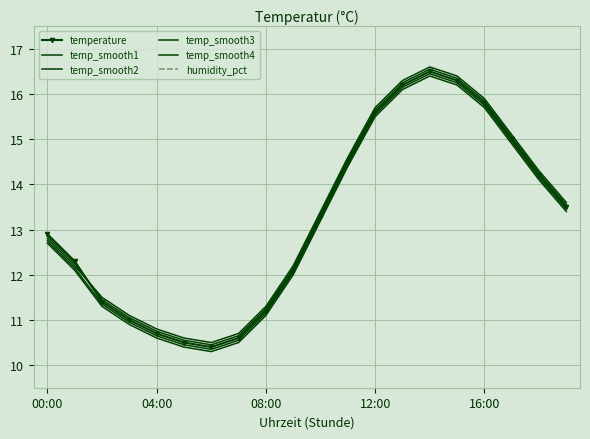

What is the difference between the second highest and minimum values in the temp_smooth1 series?

5.9